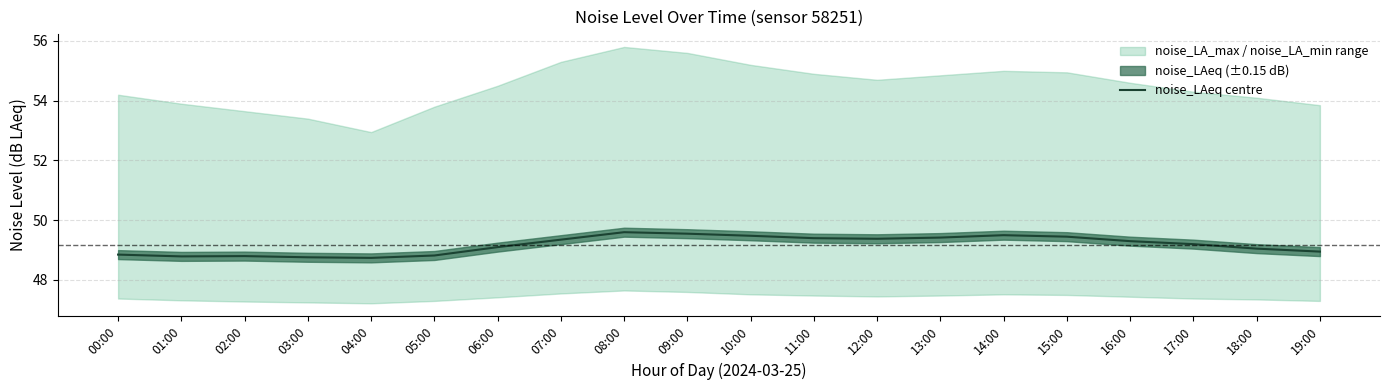

Where is the data nearest to the value 49?

18:00